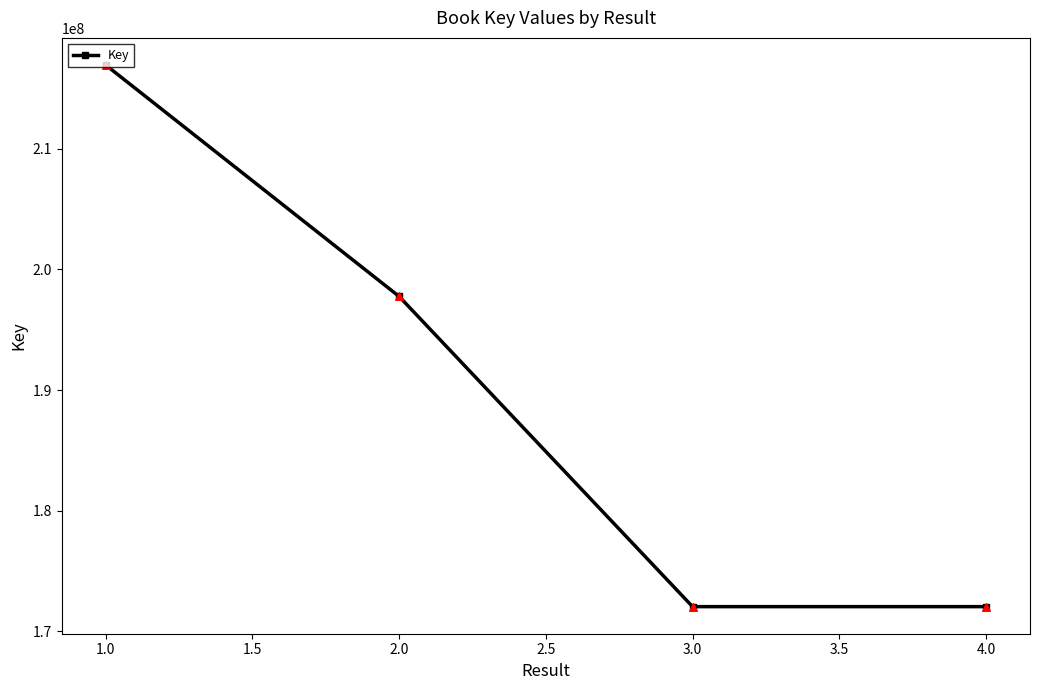

What is the ratio of the value at 1.0 to the value at 4.0?

1.3